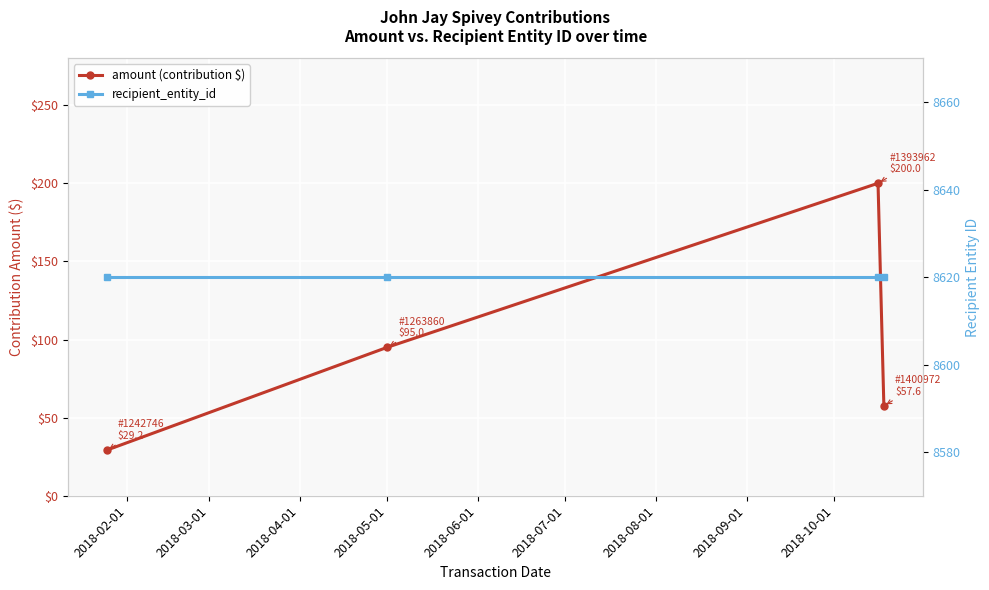

What is the minimum value shown in the chart?

29.2